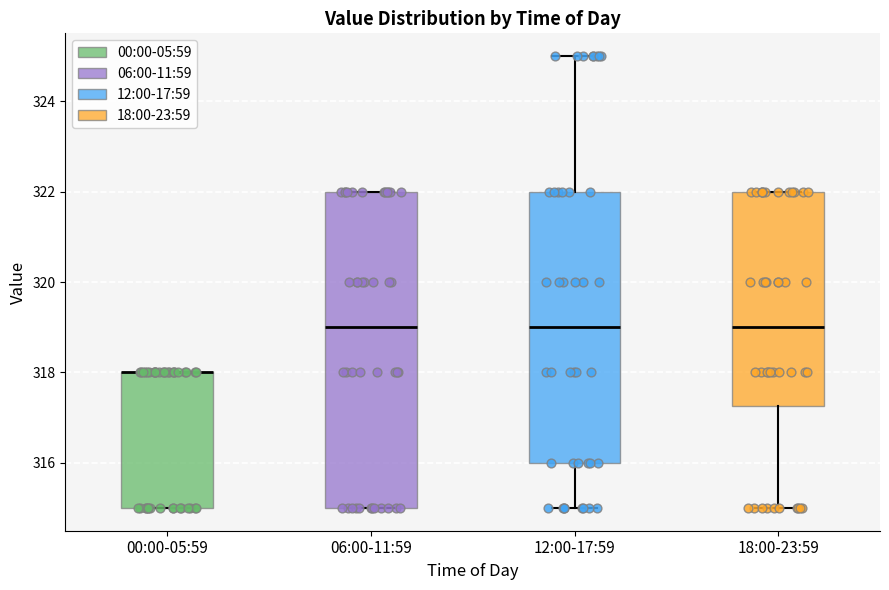

Which box is the tallest, from its lower edge to its upper edge?

06:00-11:59